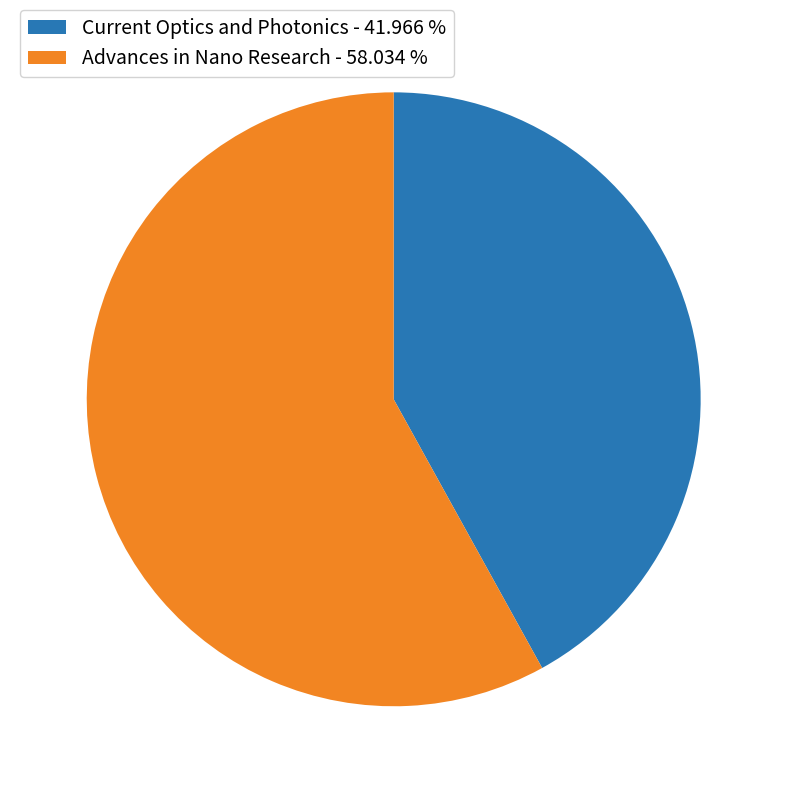

Does Current Optics and Photonics represent more than half of the total?

No